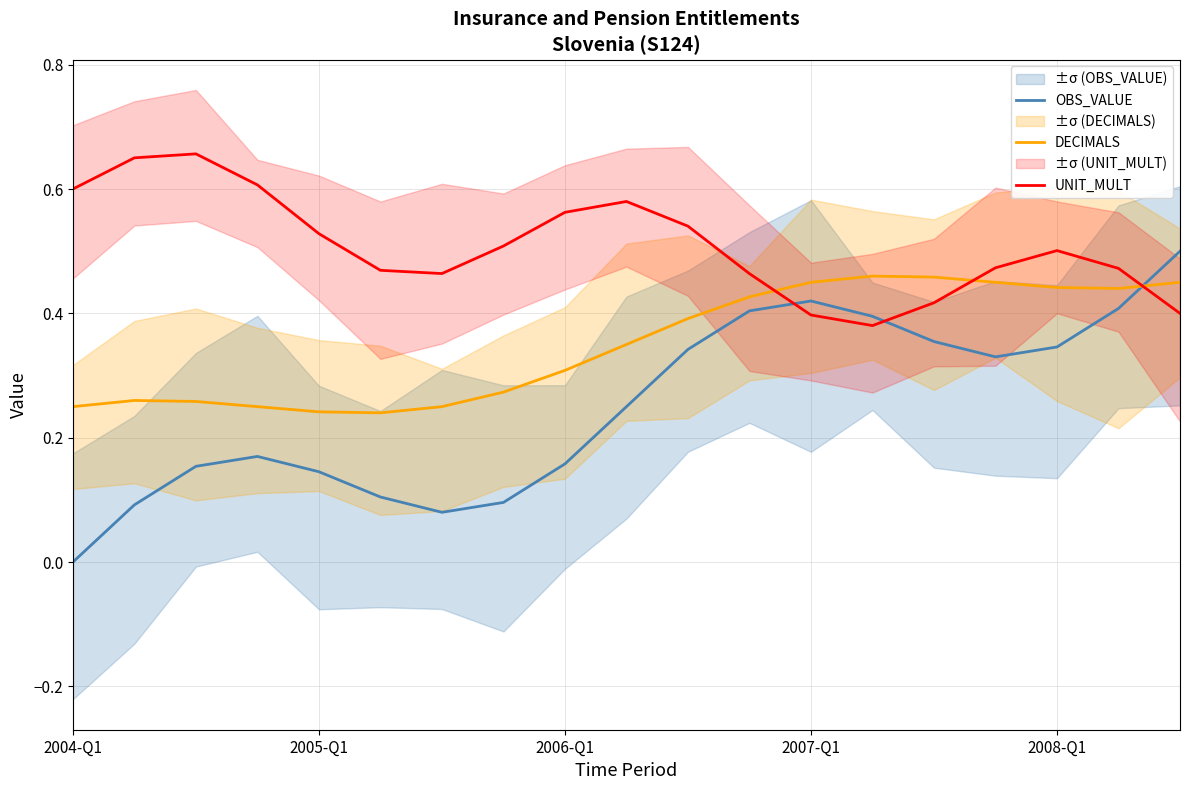

Rank the series by their average value, from highest to lowest.

UNIT_MULT, DECIMALS, OBS_VALUE